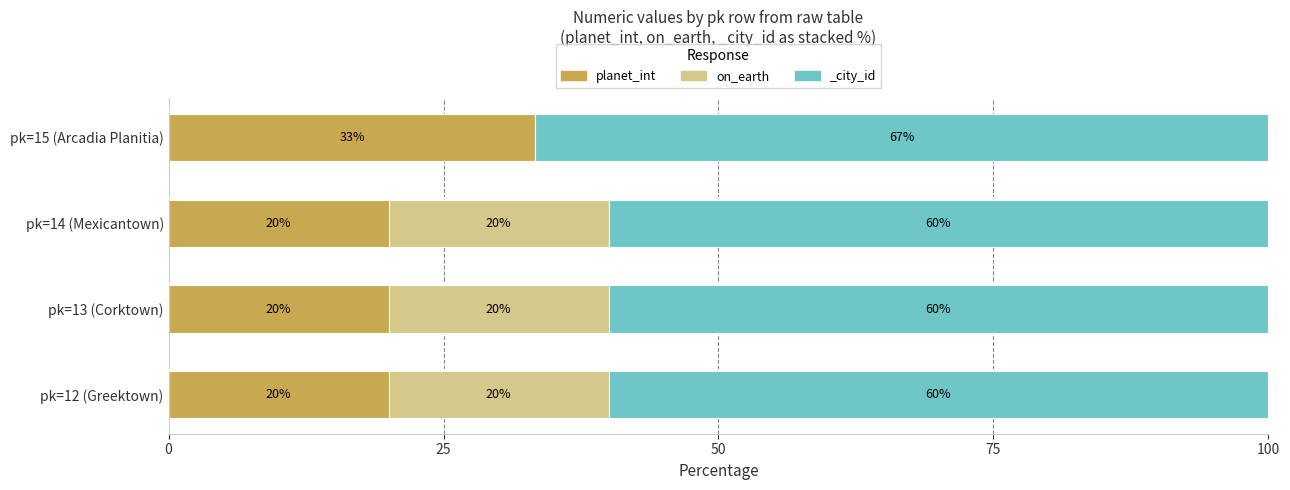

Count the number of categories in the chart.

4